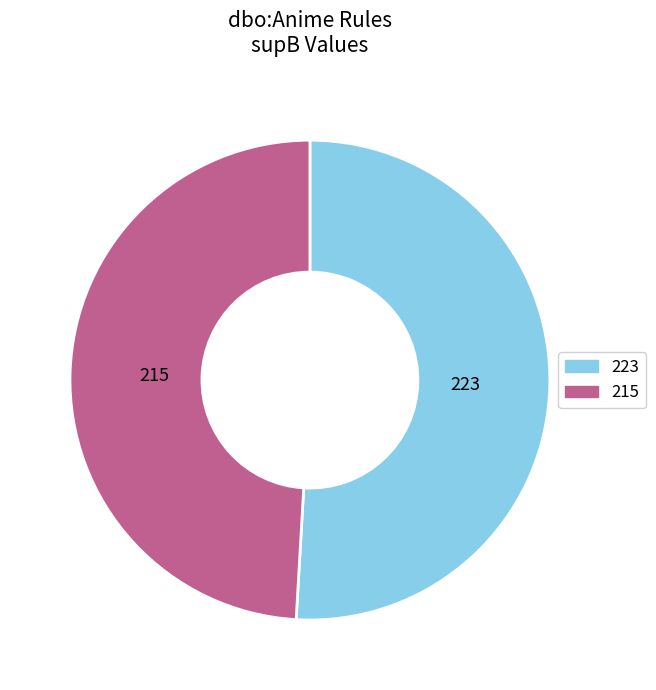

How many slices are in this pie chart?

2